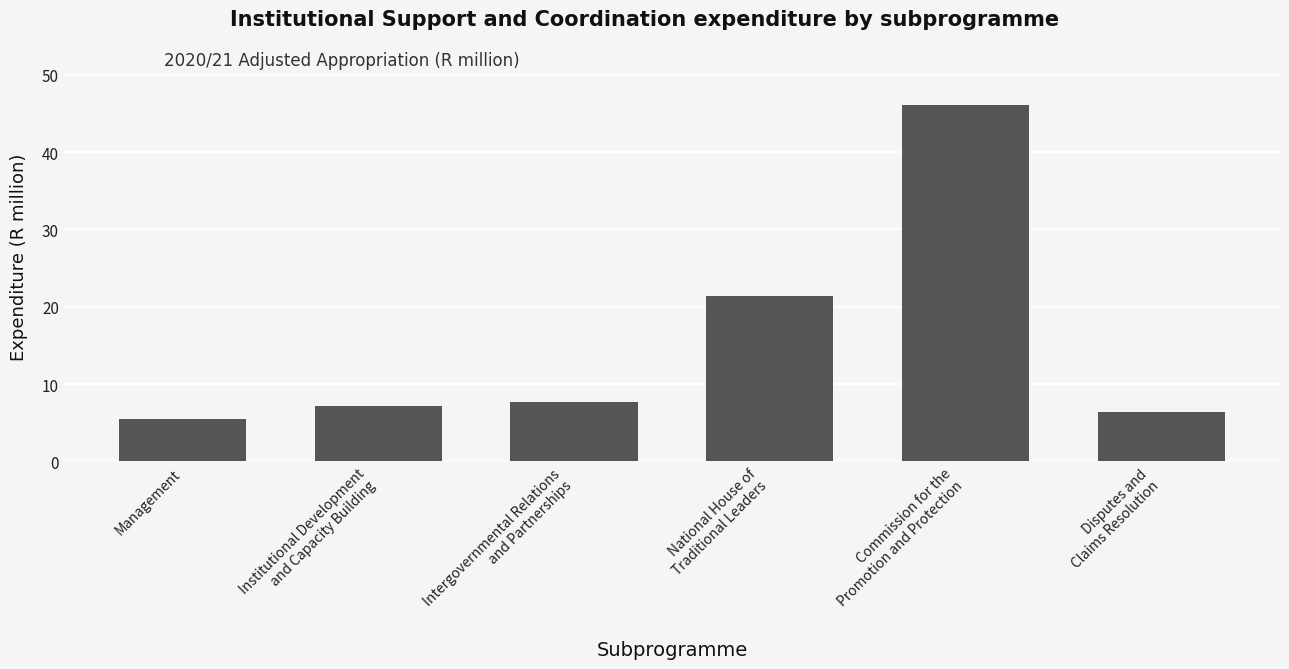

What is the change in value from Intergovernmental Relations
and Partnerships to National House of
Traditional Leaders?

+13.7